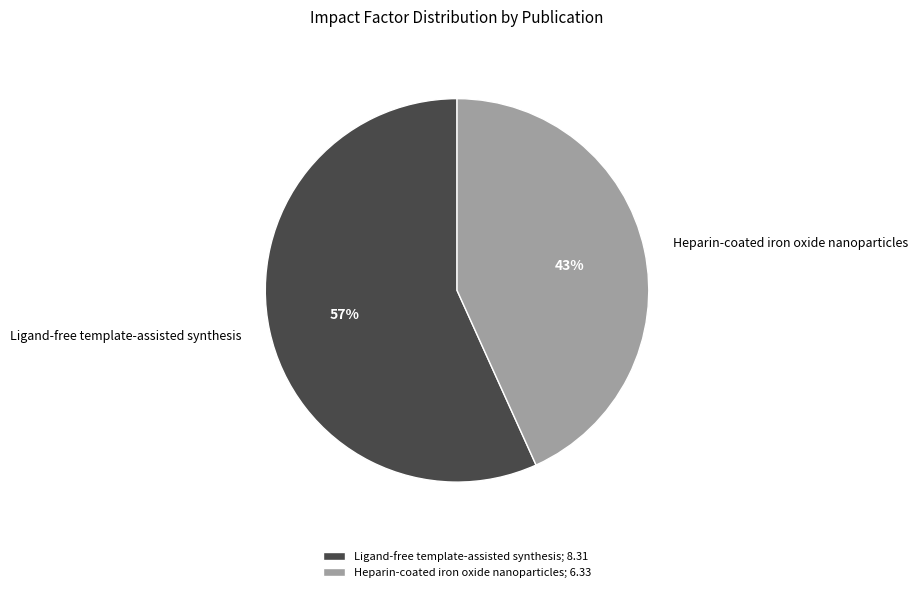

Is the sum of Ligand-free template-assisted synthesis and Heparin-coated iron oxide nanoparticles greater than half?

Yes